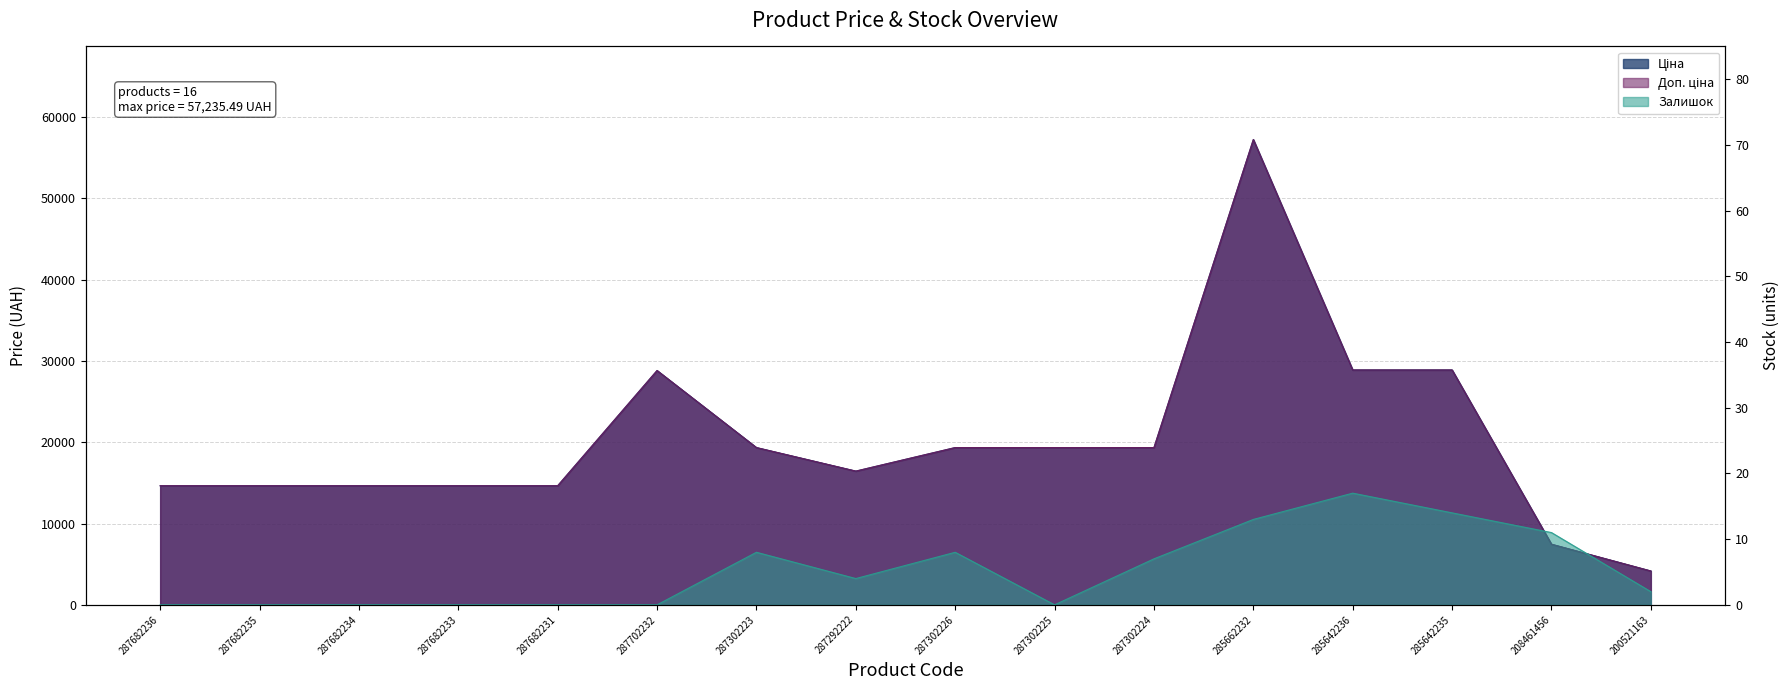

Which series has the largest total across all categories?

Доп. ціна